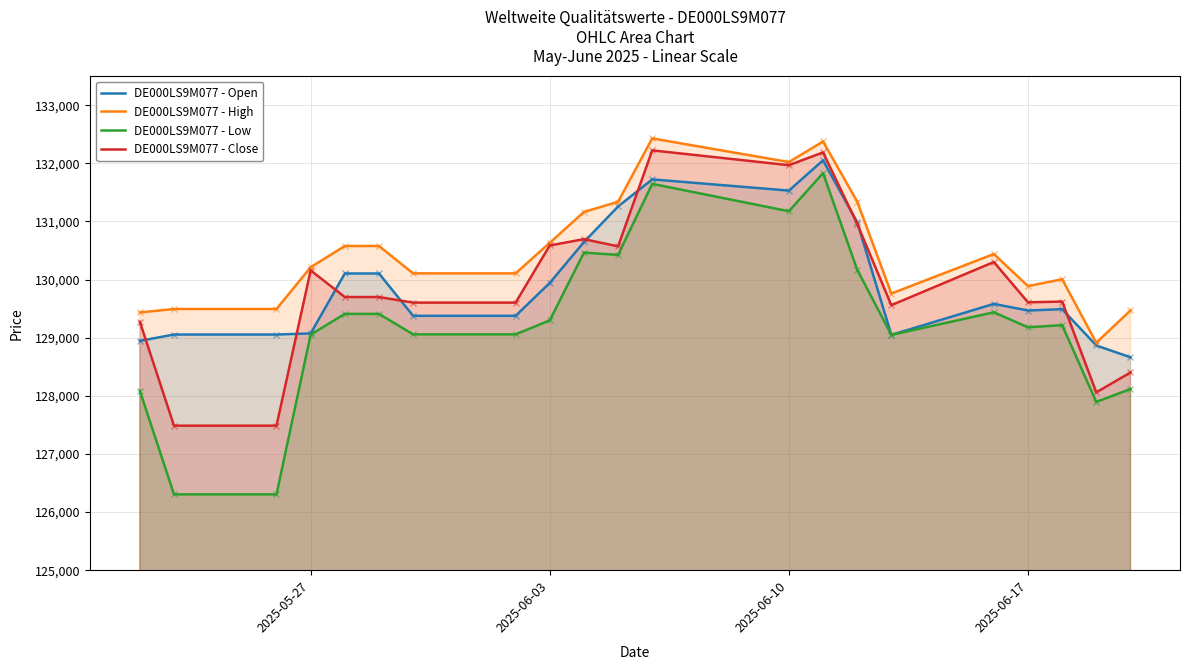

True or false: DE000LS9M077 - Low and DE000LS9M077 - High cross at least once.

False